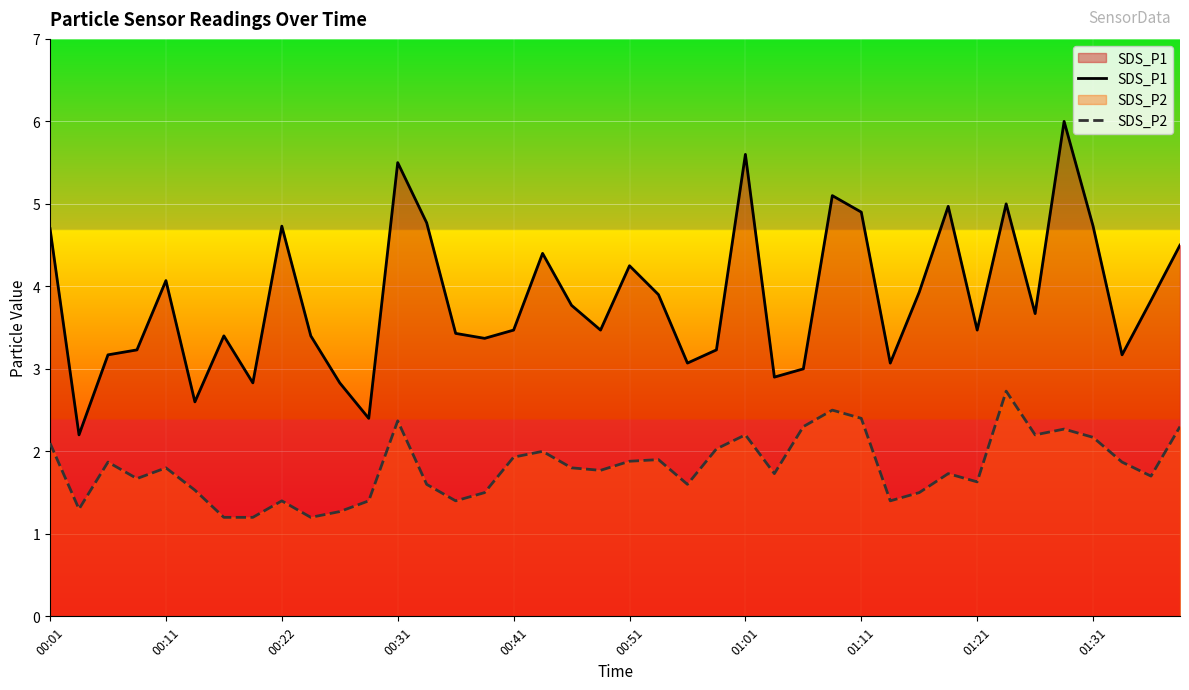

True or false: SDS_P2 and SDS_P1 cross at least once.

False